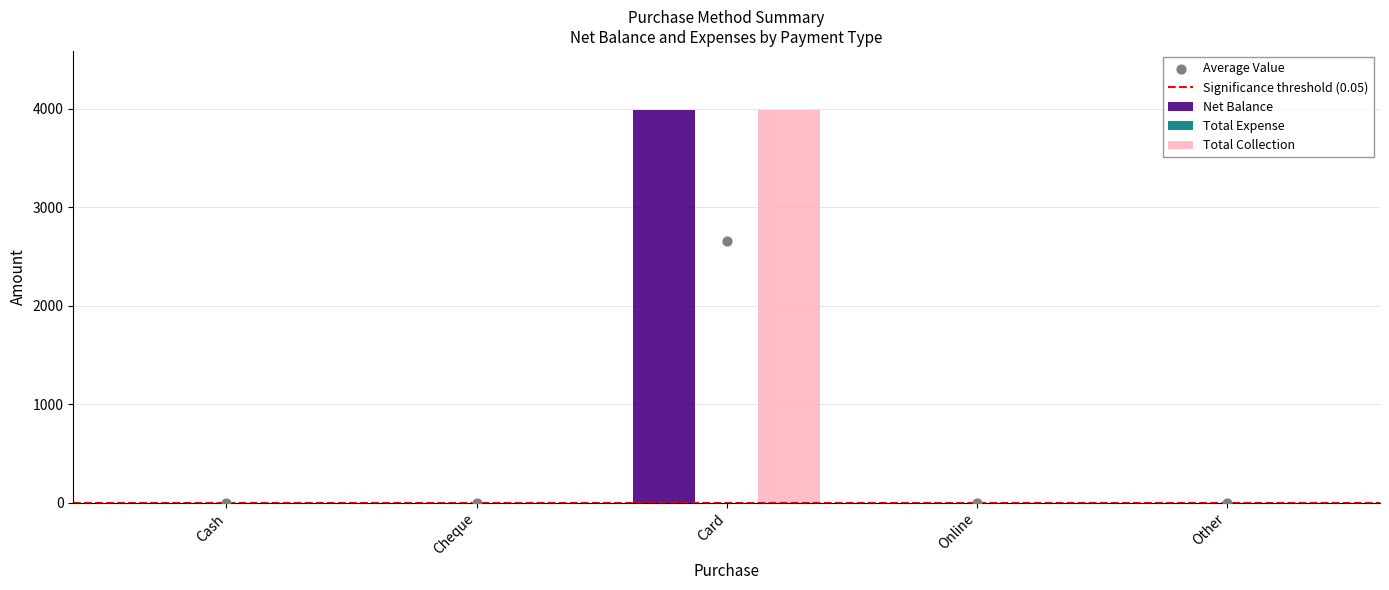

At how many categories does at least one series exceed 2984?

1